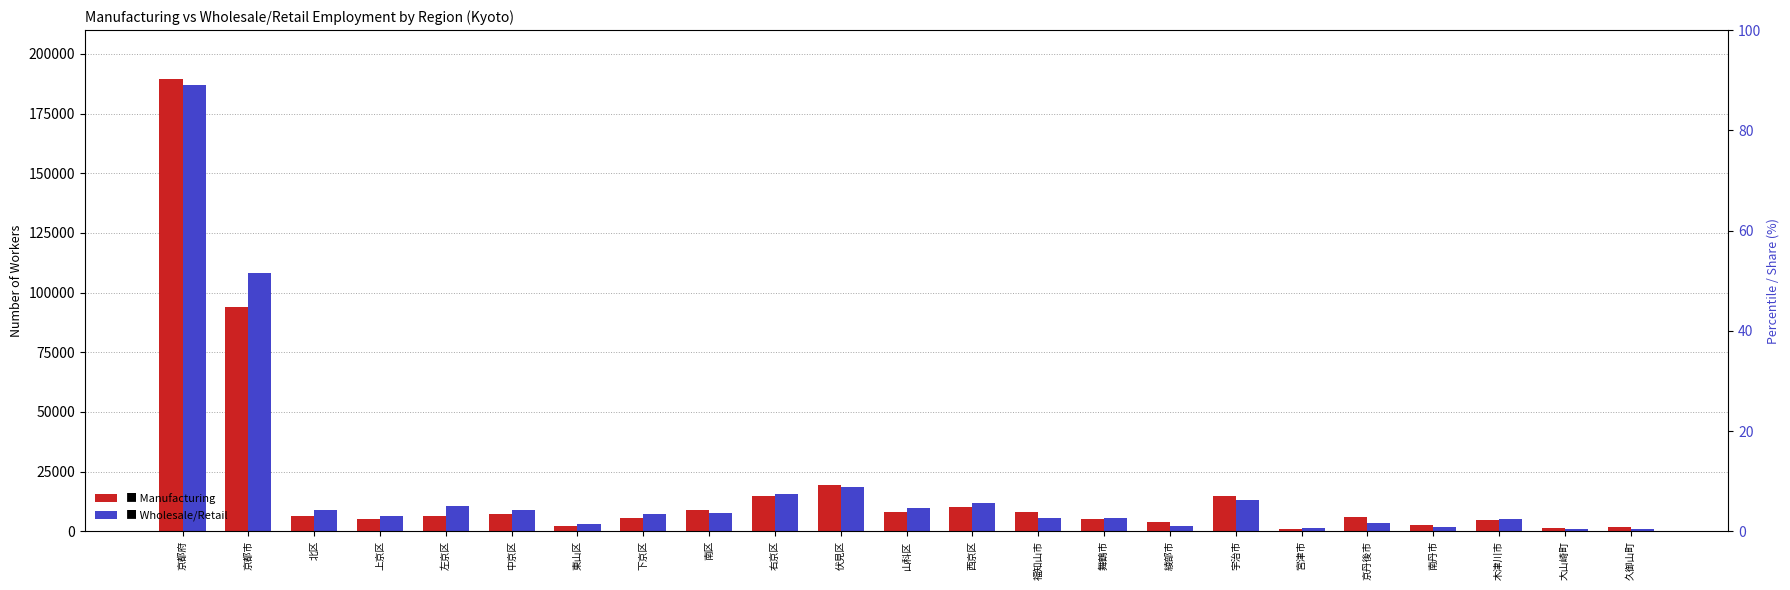

What is the sum of the Manufacturing values at 宇治市 and 綾部市?

18423